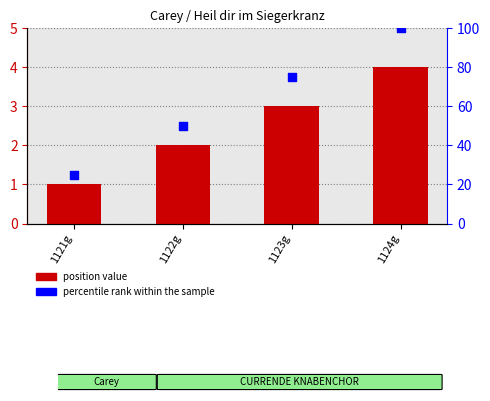

What are all the series names shown in the legend?

position value, percentile rank